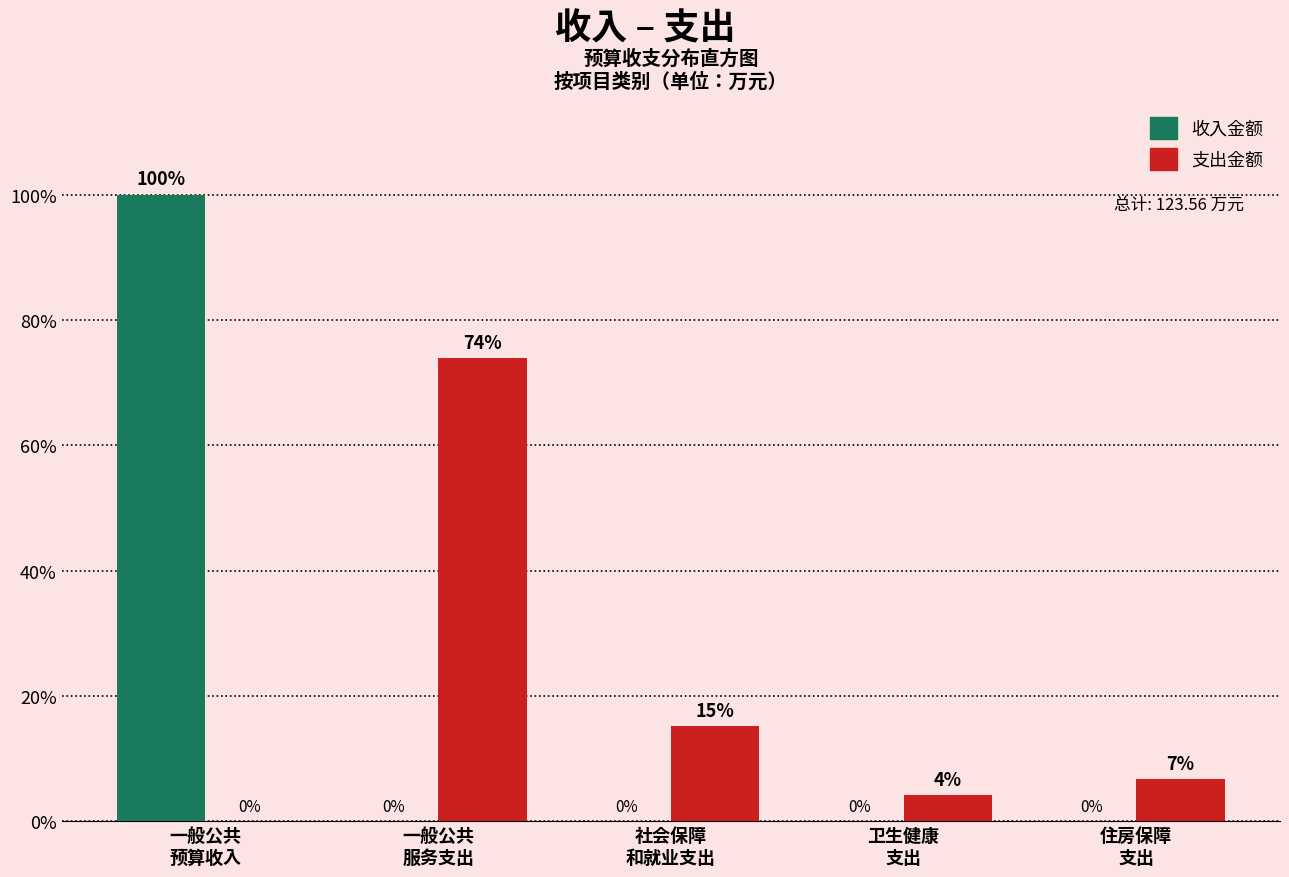

What is the maximum value shown in the chart?

100.0